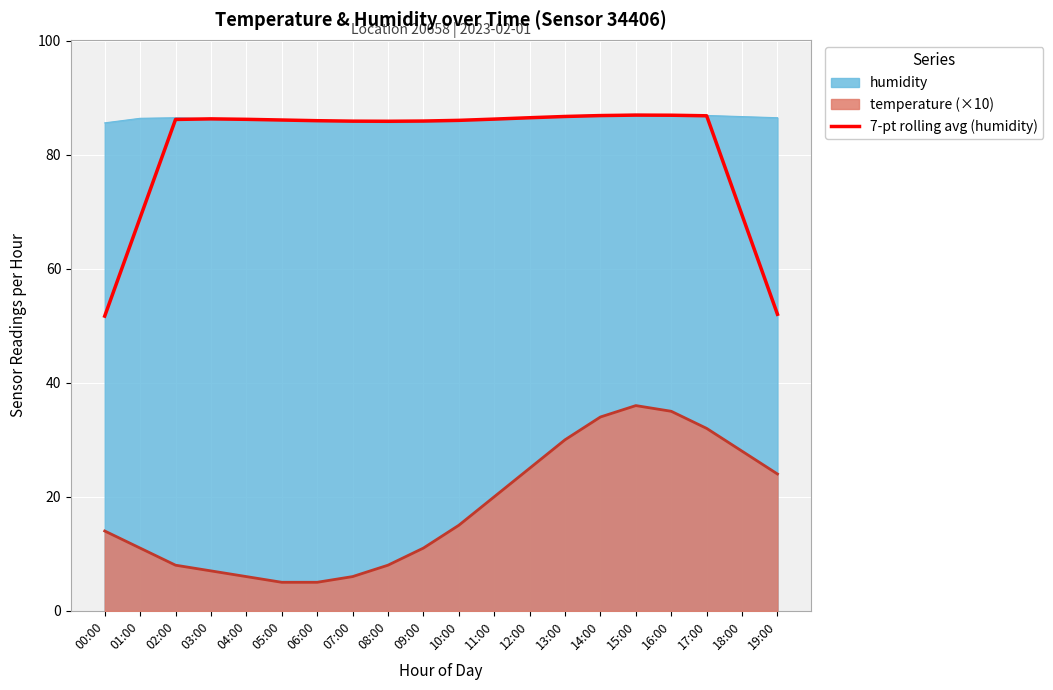

List the labels in order of value, largest first.

15:00, 16:00, 14:00, 17:00, 13:00, 12:00, 03:00, 11:00, 04:00, 02:00, 05:00, 10:00, 06:00, 09:00, 07:00, 08:00, 18:00, 01:00, 19:00, 00:00